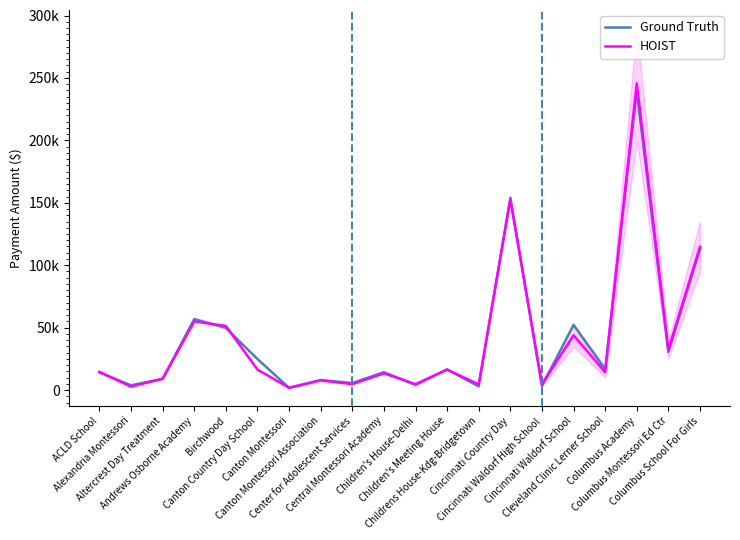

The Ground Truth series shows 52182.7 at Cincinnati Waldorf School. True or false?

True